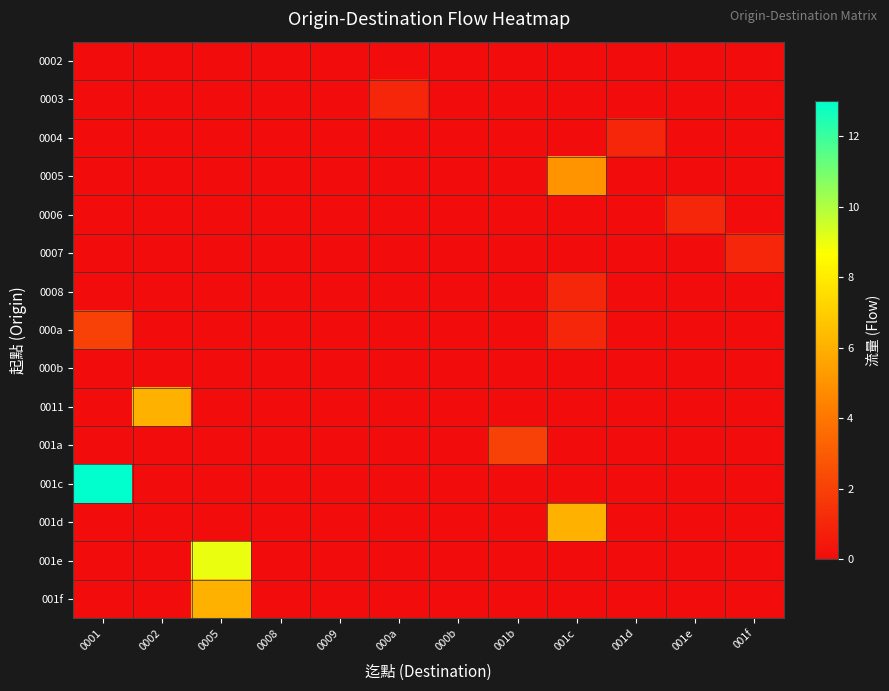

Rank the series by their maximum value, from lowest to highest.

0002, 000b, 0003, 0004, 0006, 0007, 0008, 000a, 001a, 0005, 0011, 001d, 001f, 001e, 001c